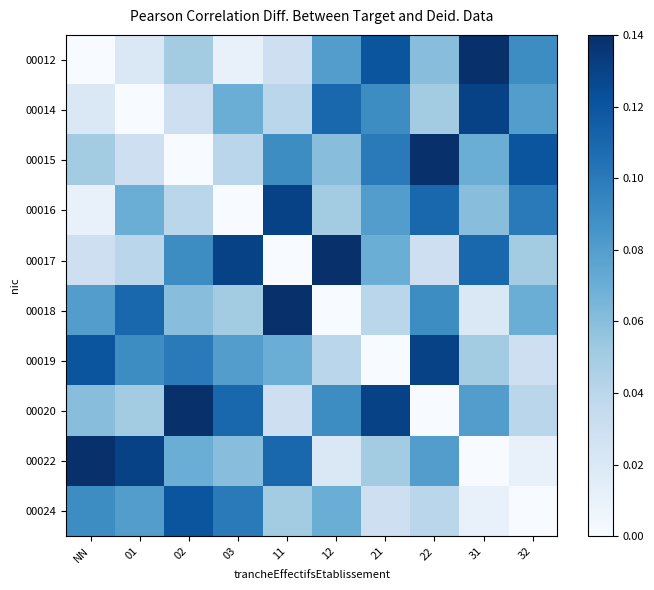

Reading left to right, what are all the values shown in this chart?

00012: NN=0.0	01=0.0	02=0.1	03=0.0	11=0.0	12=0.1	21=0.1	22=0.1	31=0.1	32=0.1
00014: NN=0.0	01=0.0	02=0.0	03=0.1	11=0.0	12=0.1	21=0.1	22=0.1	31=0.1	32=0.1
00015: NN=0.1	01=0.0	02=0.0	03=0.0	11=0.1	12=0.1	21=0.1	22=0.1	31=0.1	32=0.1
00016: NN=0.0	01=0.1	02=0.0	03=0.0	11=0.1	12=0.1	21=0.1	22=0.1	31=0.1	32=0.1
00017: NN=0.0	01=0.0	02=0.1	03=0.1	11=0.0	12=0.1	21=0.1	22=0.0	31=0.1	32=0.1
00018: NN=0.1	01=0.1	02=0.1	03=0.1	11=0.1	12=0.0	21=0.0	22=0.1	31=0.0	32=0.1
00019: NN=0.1	01=0.1	02=0.1	03=0.1	11=0.1	12=0.0	21=0.0	22=0.1	31=0.1	32=0.0
00020: NN=0.1	01=0.1	02=0.1	03=0.1	11=0.0	12=0.1	21=0.1	22=0.0	31=0.1	32=0.0
00022: NN=0.1	01=0.1	02=0.1	03=0.1	11=0.1	12=0.0	21=0.1	22=0.1	31=0.0	32=0.0
00024: NN=0.1	01=0.1	02=0.1	03=0.1	11=0.1	12=0.1	21=0.0	22=0.0	31=0.0	32=0.0